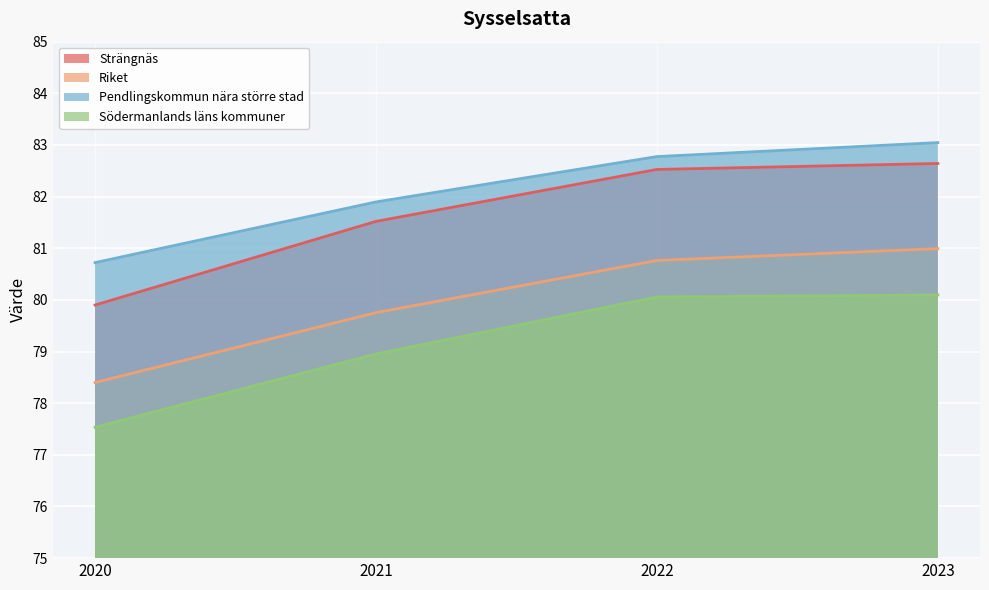

Rank the categories by Strängnäs value from lowest to highest.

2020, 2021, 2022, 2023